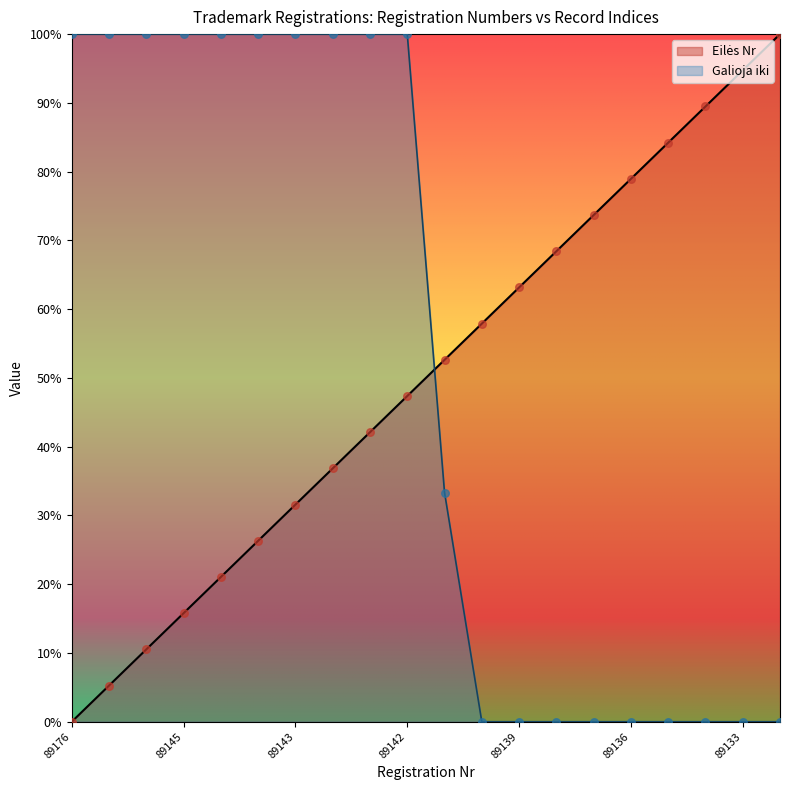

What are all the series names shown in the legend?

Eilės Nr, Galioja iki